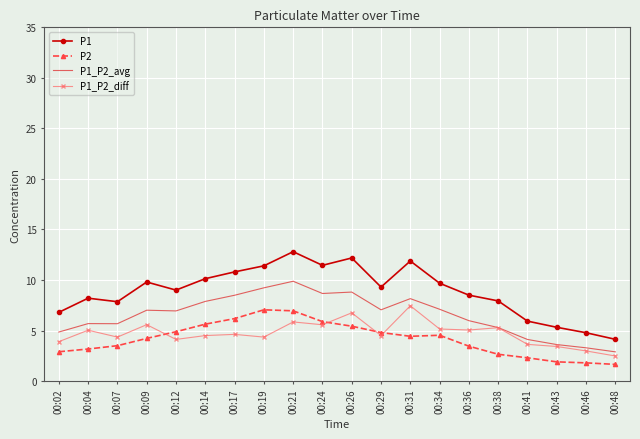

Which series ends up on top after the final intersection of P2 and P1_P2_diff?

P1_P2_diff